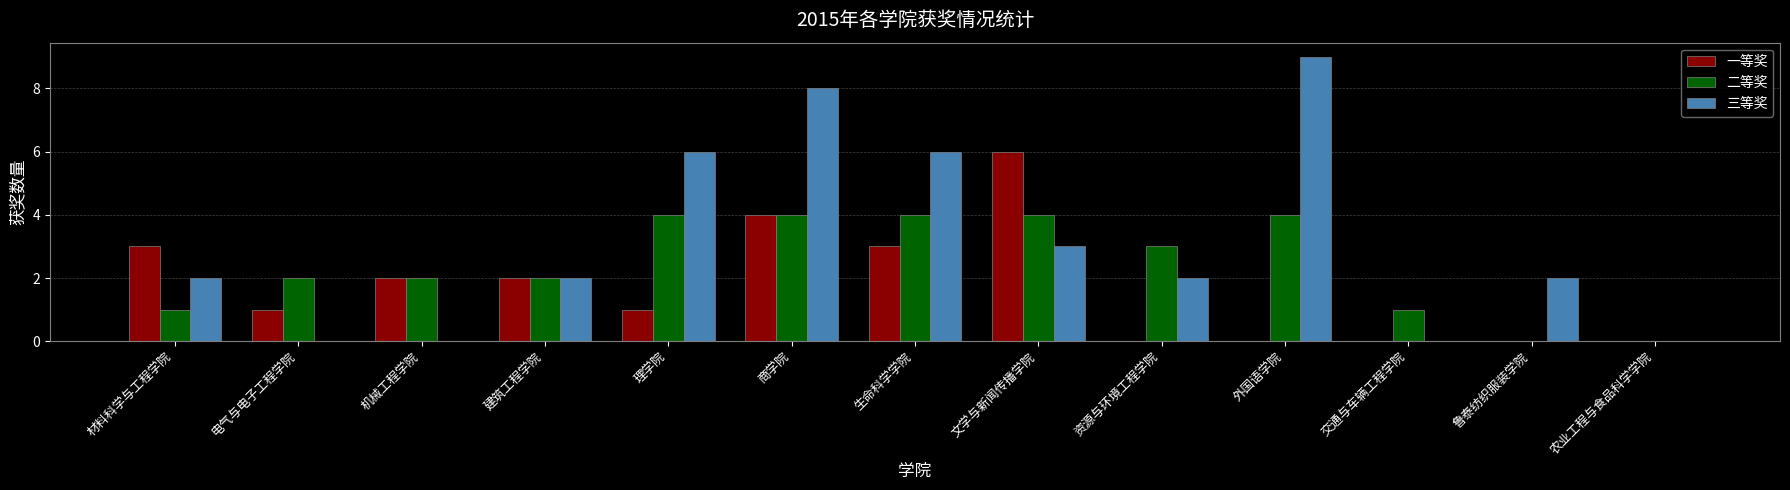

Which series has the largest total across all categories?

三等奖